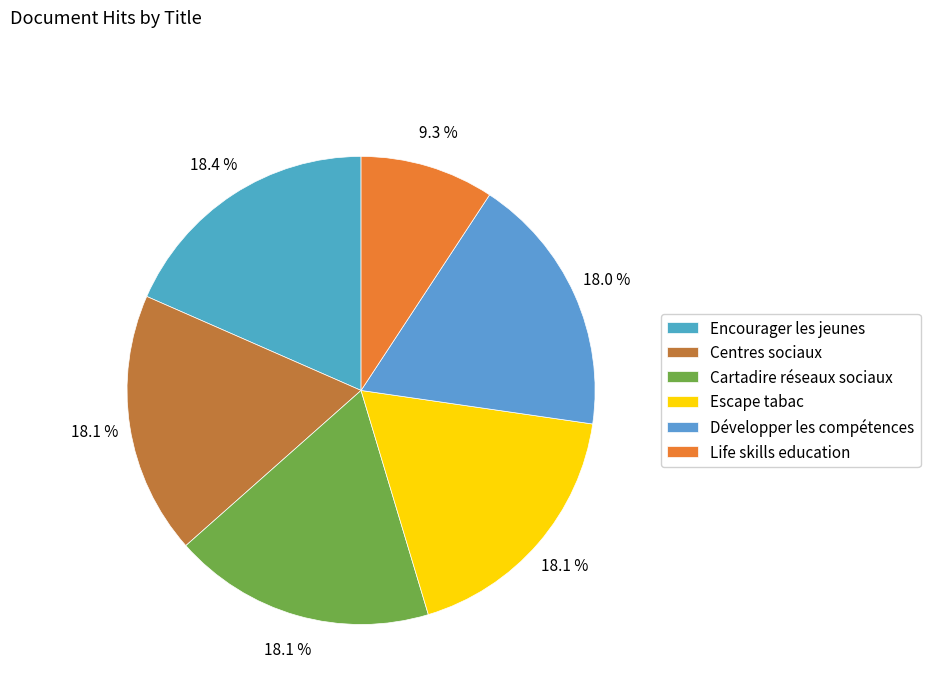

Count the number of slices in the pie.

6